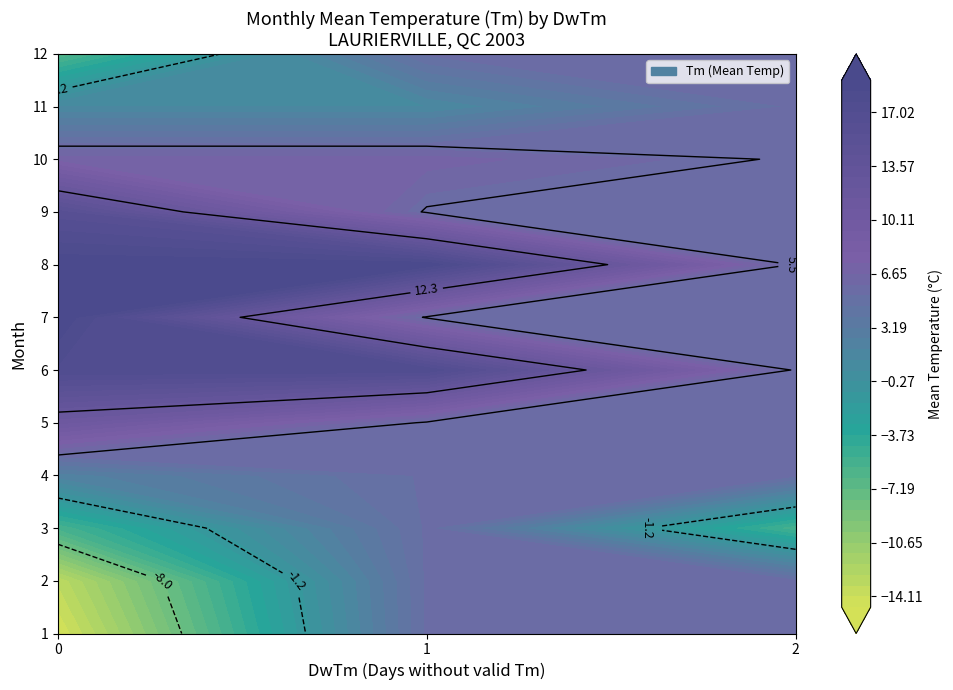

Which series has the largest total across all categories?

8